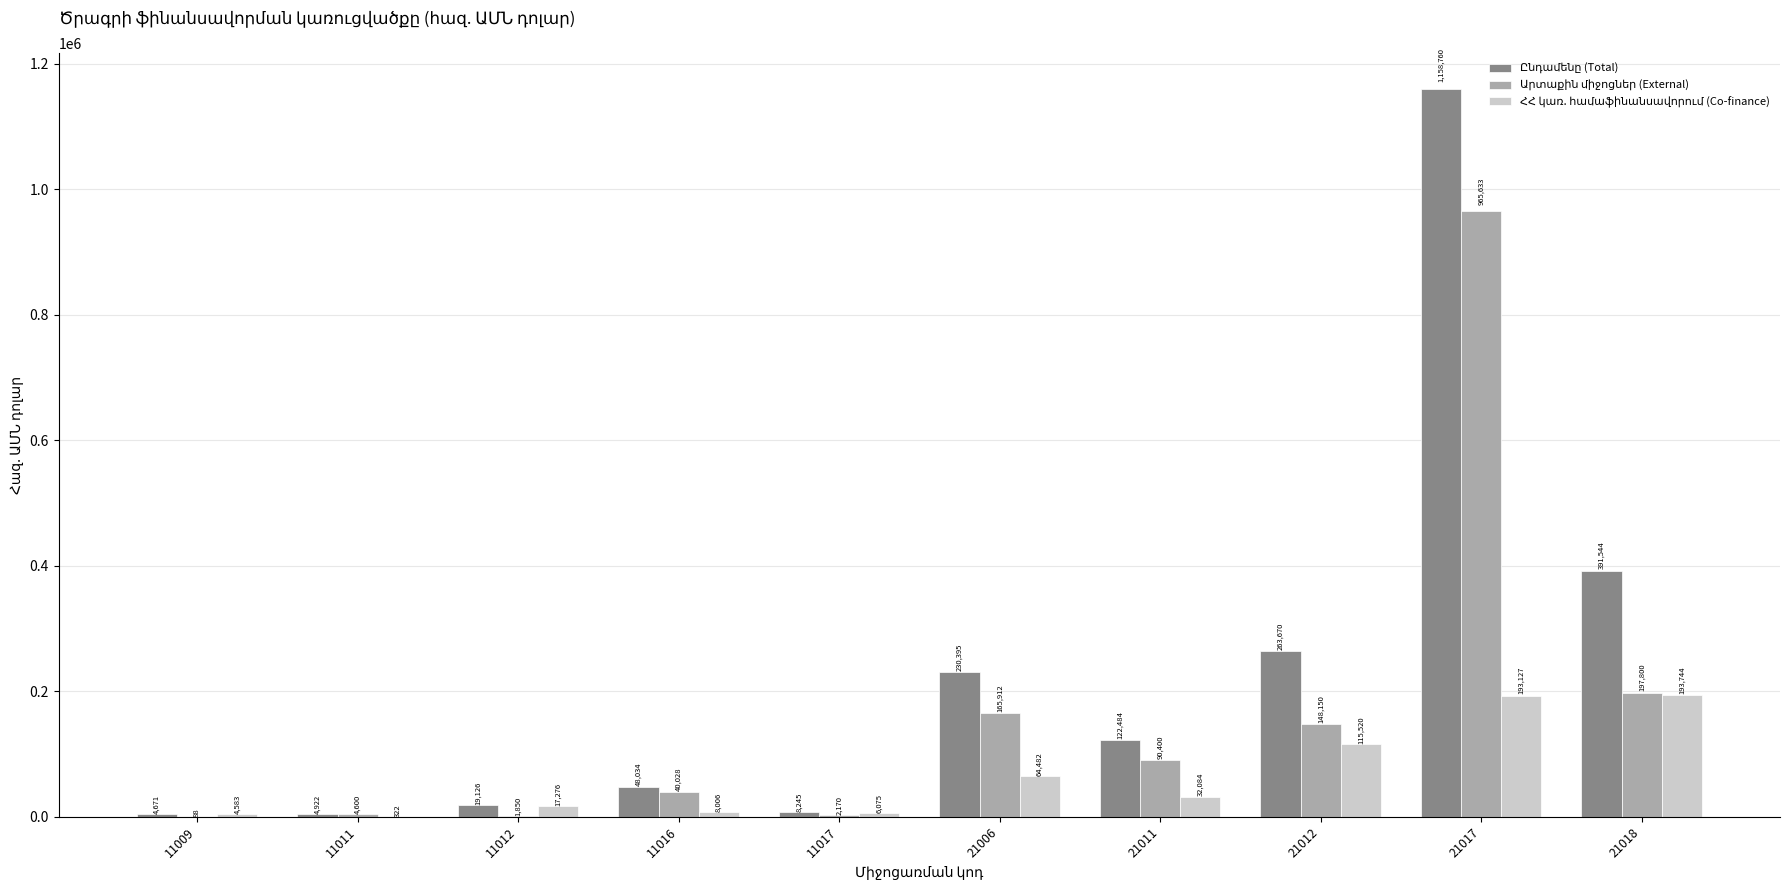

Which category has the highest value across all series?

21017